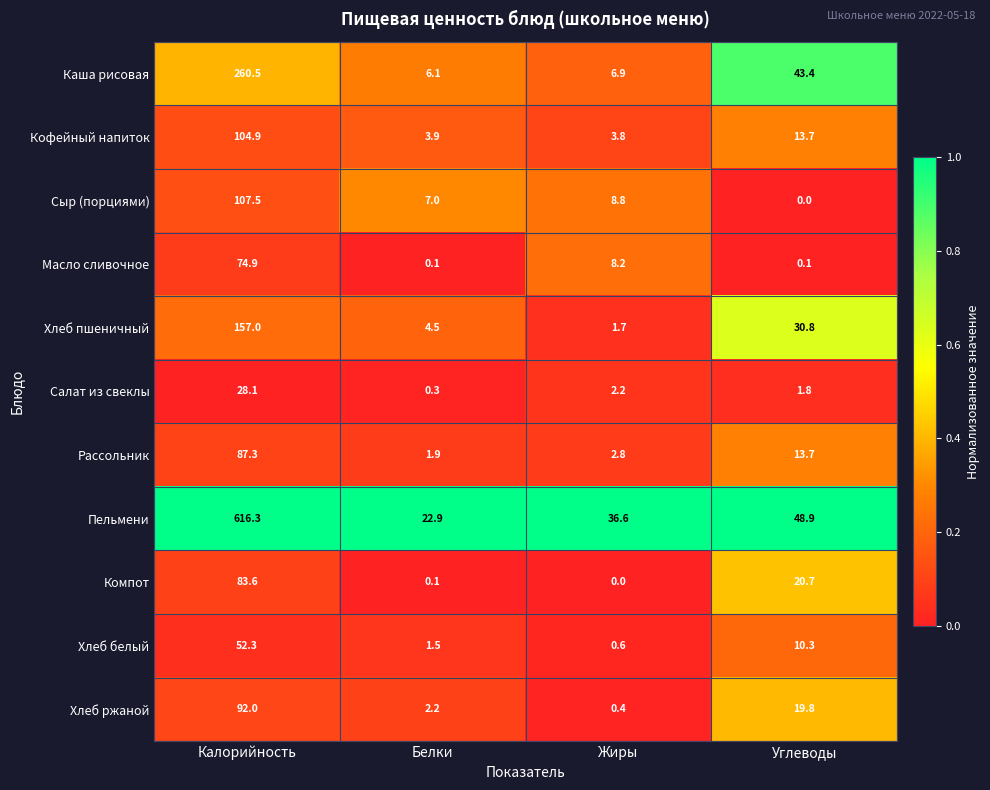

How many categories are shown in the chart?

4